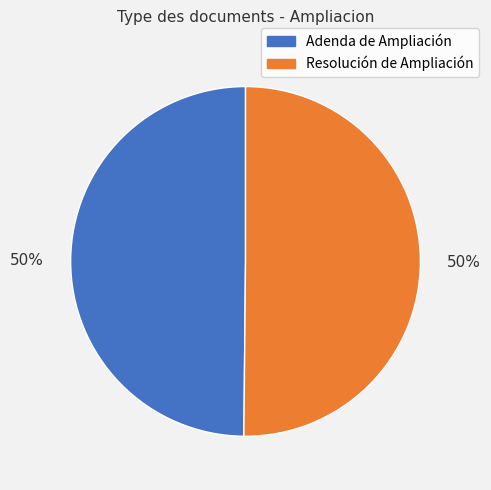

Is it true that Adenda de Ampliación is 50% of the pie?

True